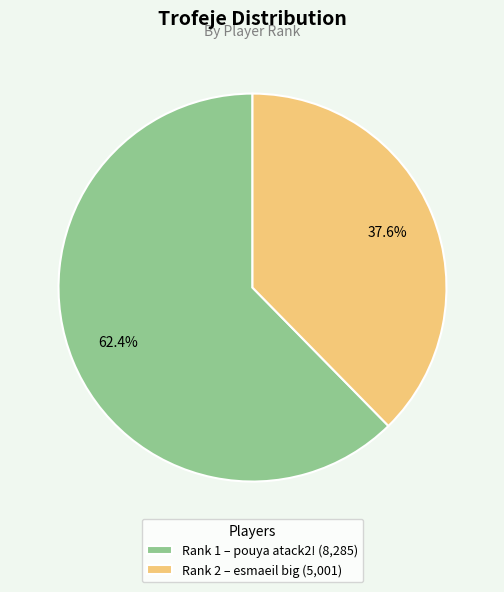

Approximately how many times larger is the value at Rank 1 – pouya atack2! (8,285) compared to Rank 2 – esmaeil big (5,001)?

1.7